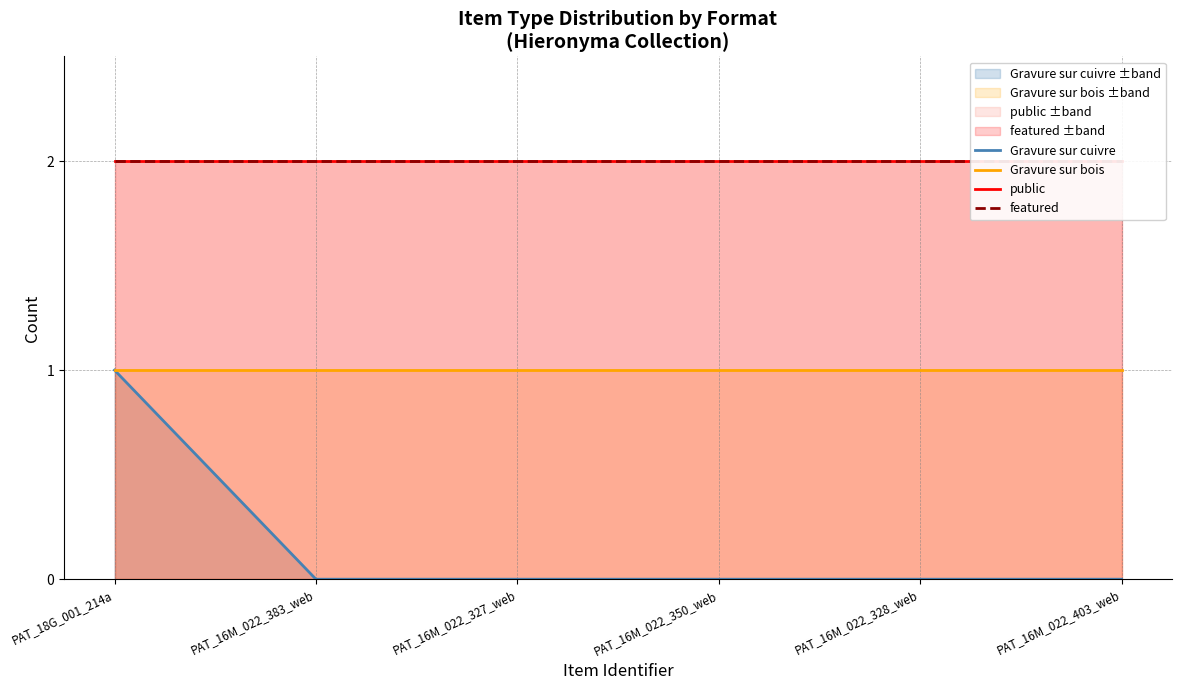

Reading left to right, list all the values displayed in this chart.

Gravure sur cuivre: 1	0	0	0	0	0
Gravure sur bois: 1	1	1	1	1	1
public: 2	2	2	2	2	2
featured: 2	2	2	2	2	2